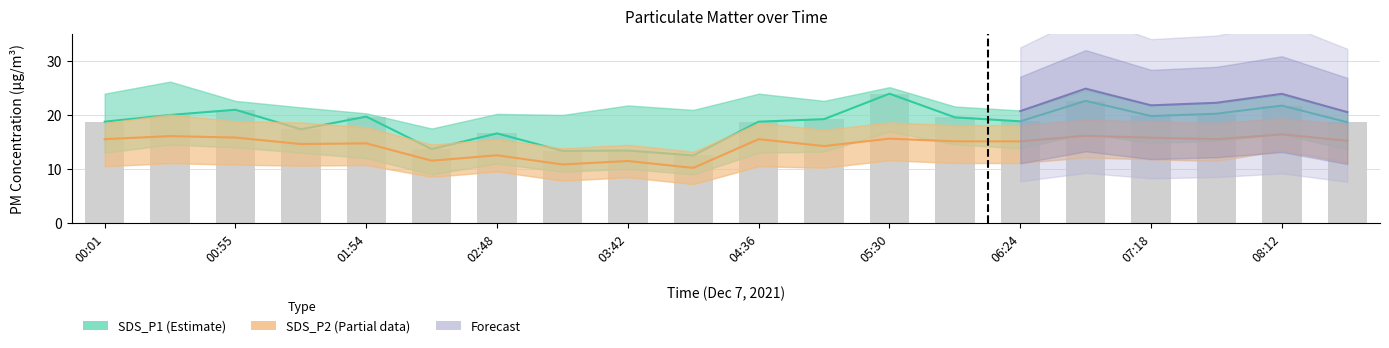

Between 00:01 and 01:27, which series saw the biggest shift?

SDS_P1_upper